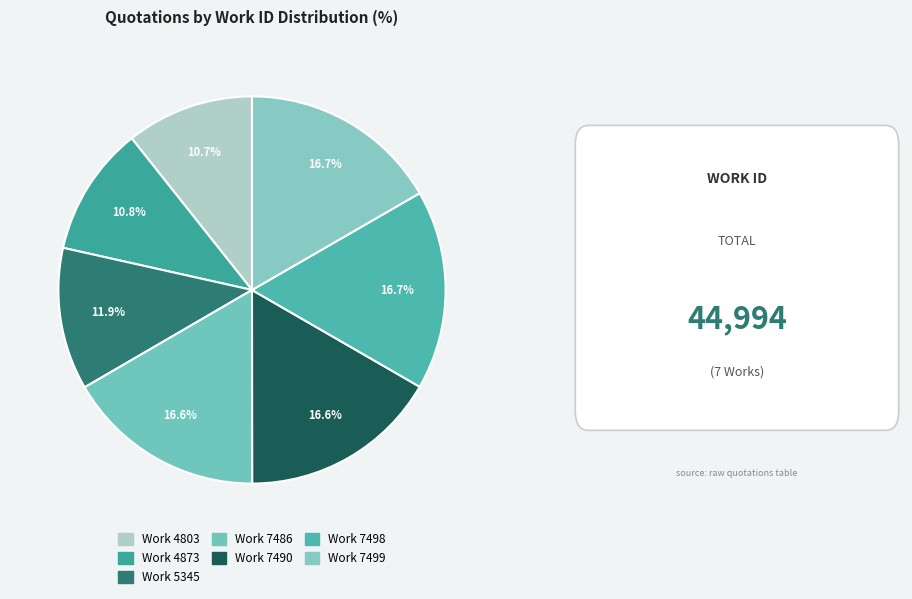

To the nearest percent, what is the difference between the Work 7499 and Work 4873 slice percentages?

6%